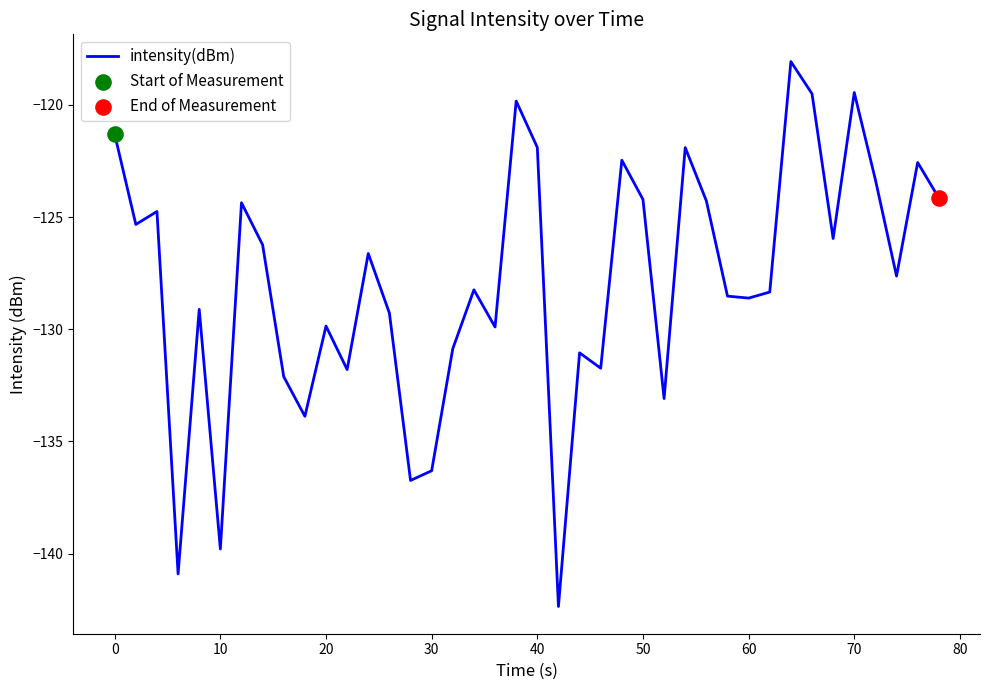

What is the difference between the maximum and minimum values?

24.3